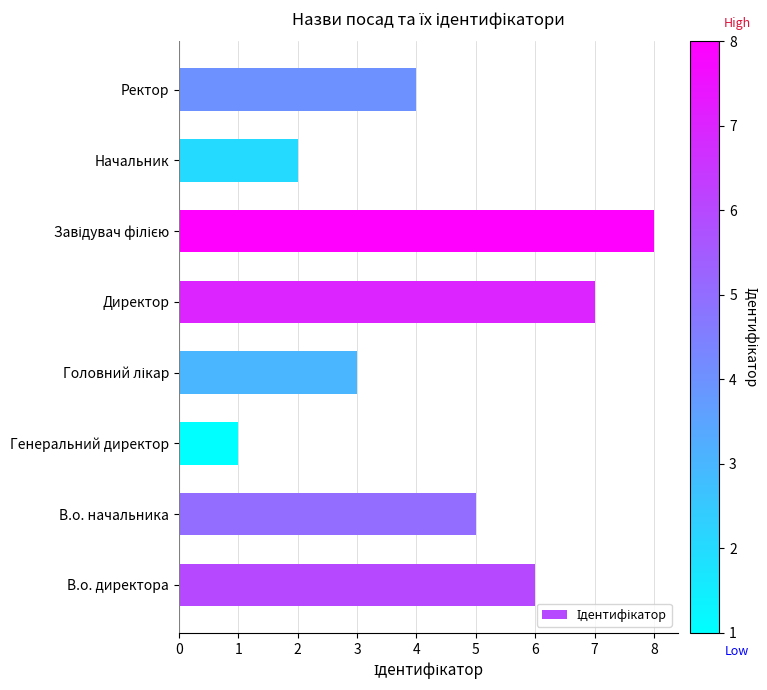

Which has a higher value, Генеральний директор or В.о. начальника?

В.о. начальника